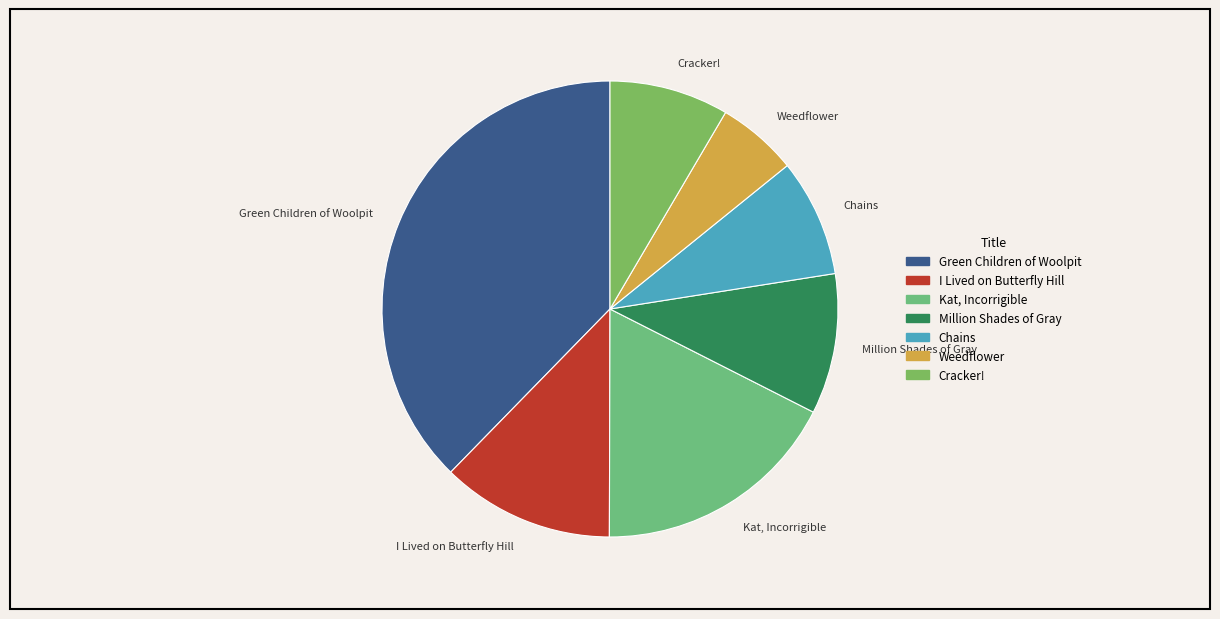

Combined, do Million Shades of Gray and Kat, Incorrigible account for over 50%?

No